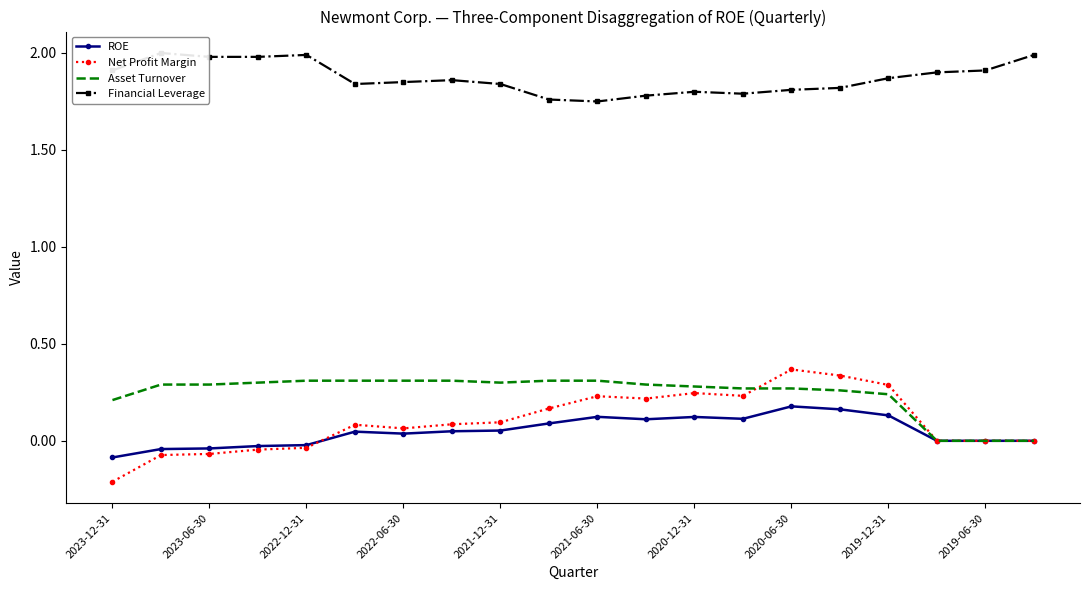

The value of ROE at 2020-12-31 is 0.1. True or false?

True